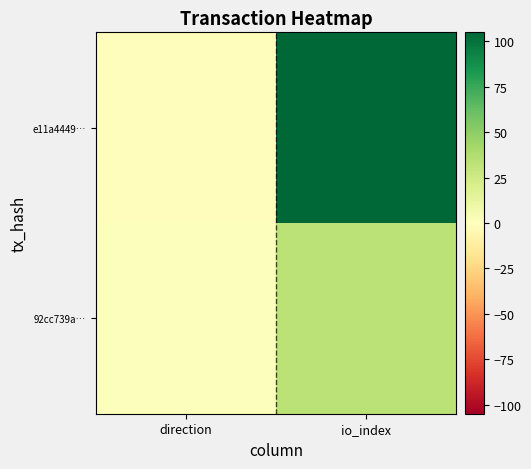

Which series has the largest total across all categories?

e11a4449…